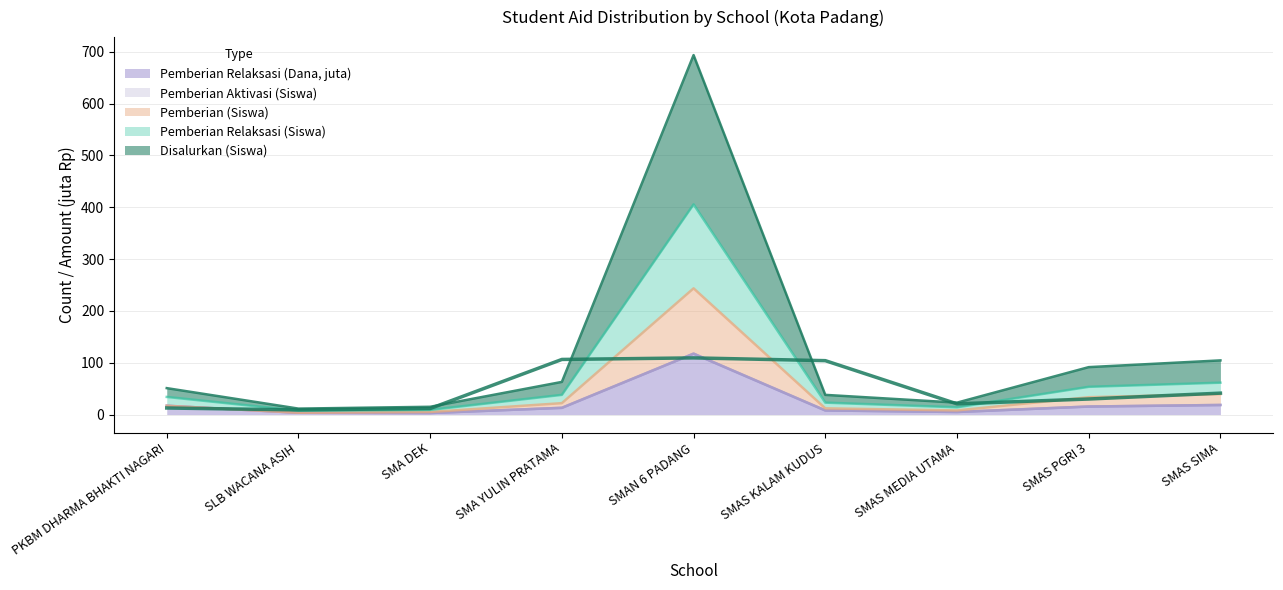

At which category is the sum across all series the highest?

SMAN 6 PADANG